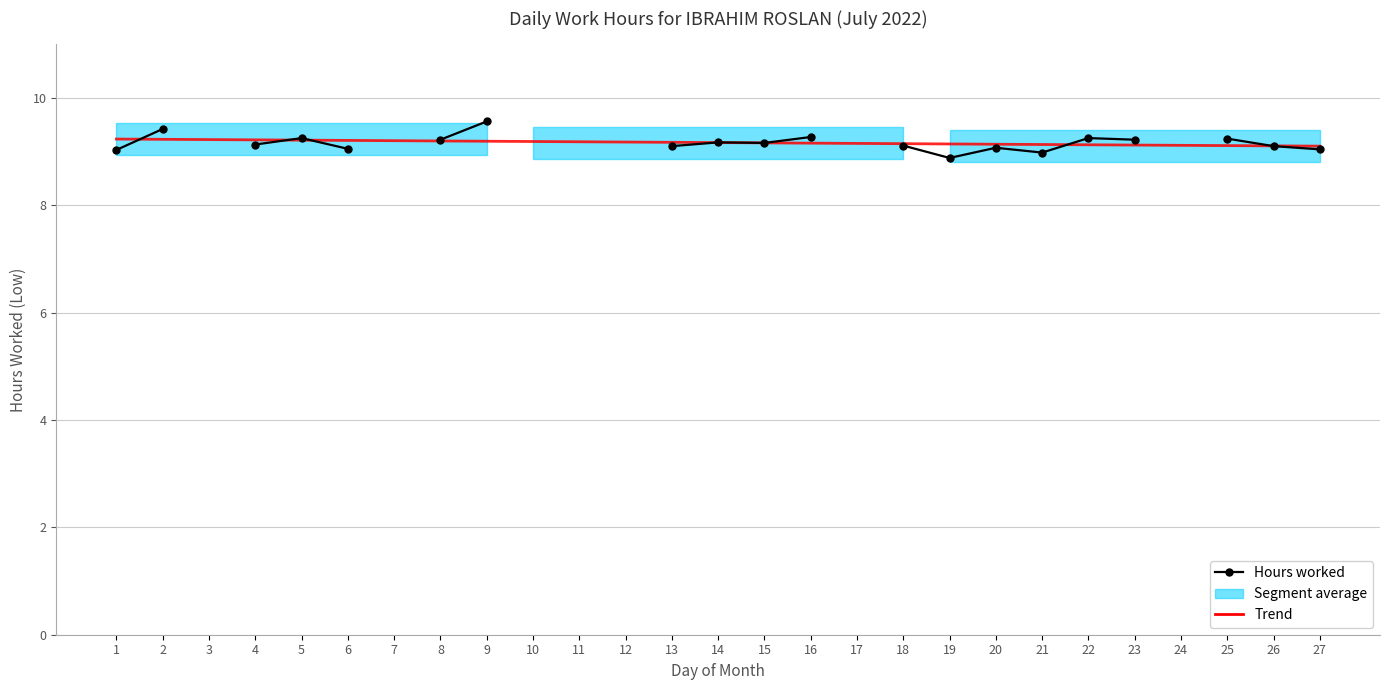

What is the average value of the Trend series?

9.2